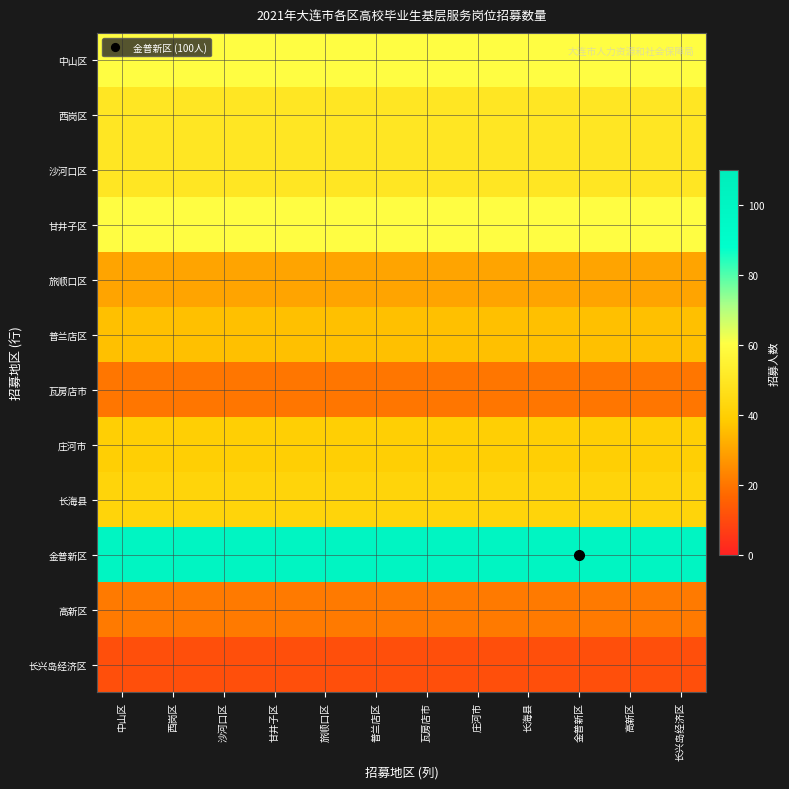

Which has a higher value, 庄河市 or 长海县?

庄河市